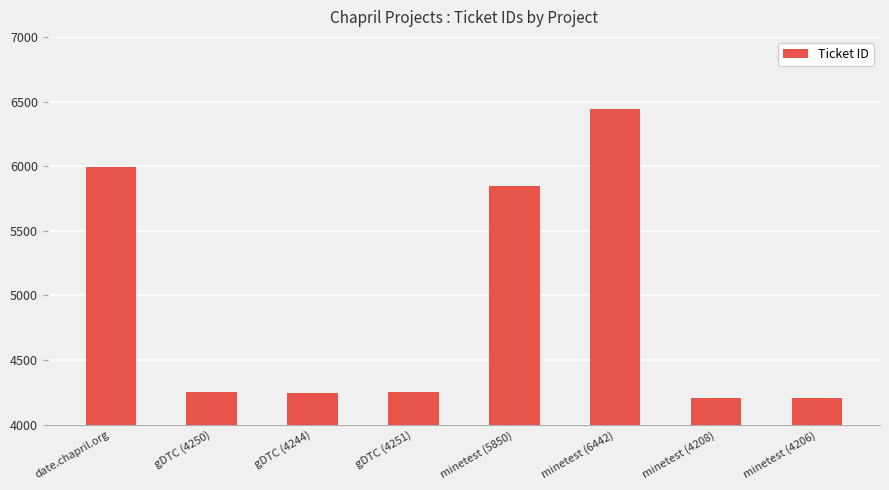

Approximately how many times larger is the value at minetest (5850) compared to gDTC (4244)?

1.4